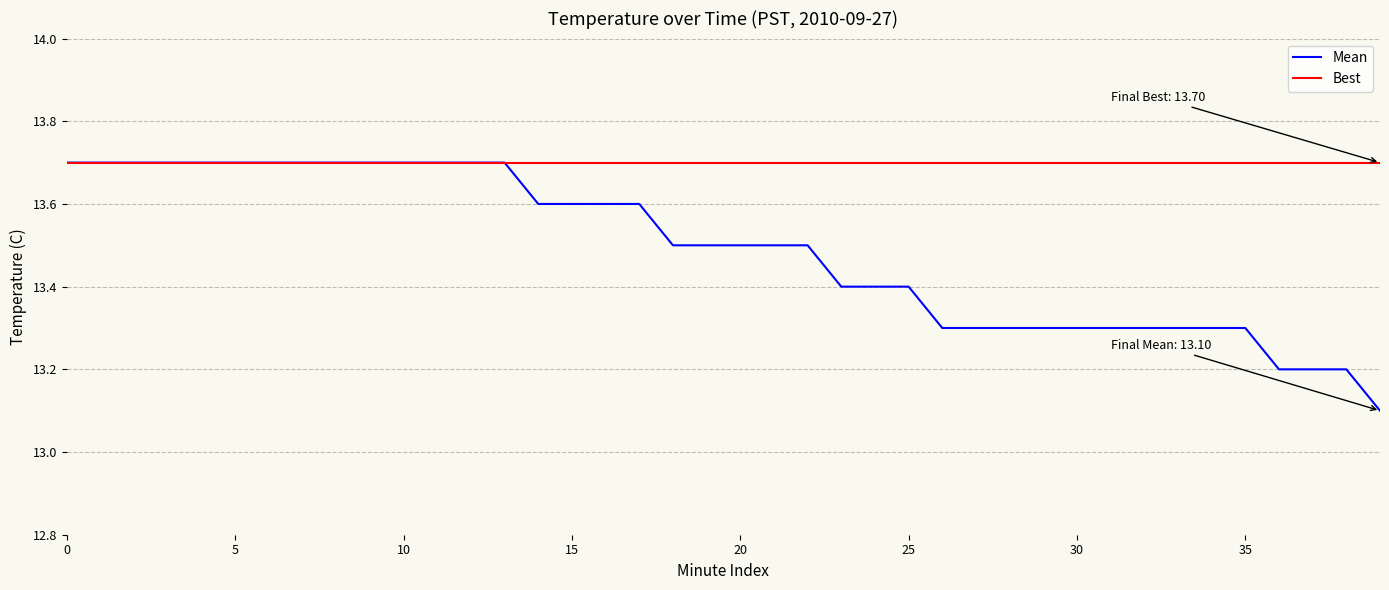

Which series has the largest total across all categories?

Best